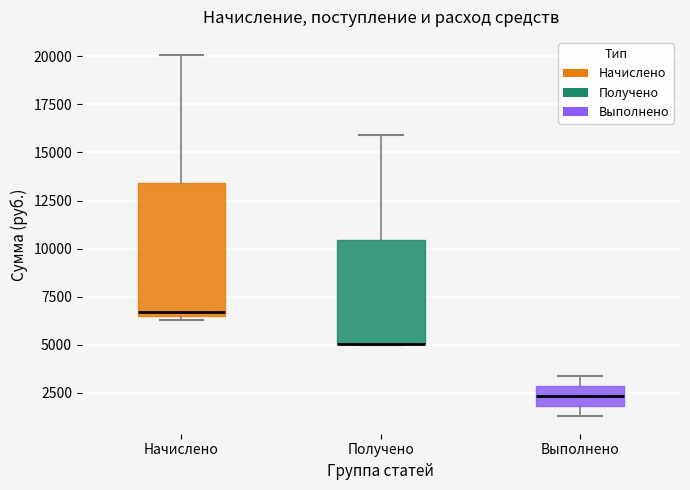

Reading left to right, read every box against the y-axis: the position of its median line, the range the box covers, and the ends of its whiskers. The values are not printed on the chart, so give them approximately, as read against the axis.

Начислено: median 6500 (just above the box's lower edge), box 6500 to 13500, whiskers 6500 (just below the box's lower edge) to 20000
Получено: median 5000 (drawn on the box's lower edge), box 5000 to 10500, whiskers 5000 to 16000
Выполнено: median 2500, box 2000 to 3000, whiskers 1500 to 3500